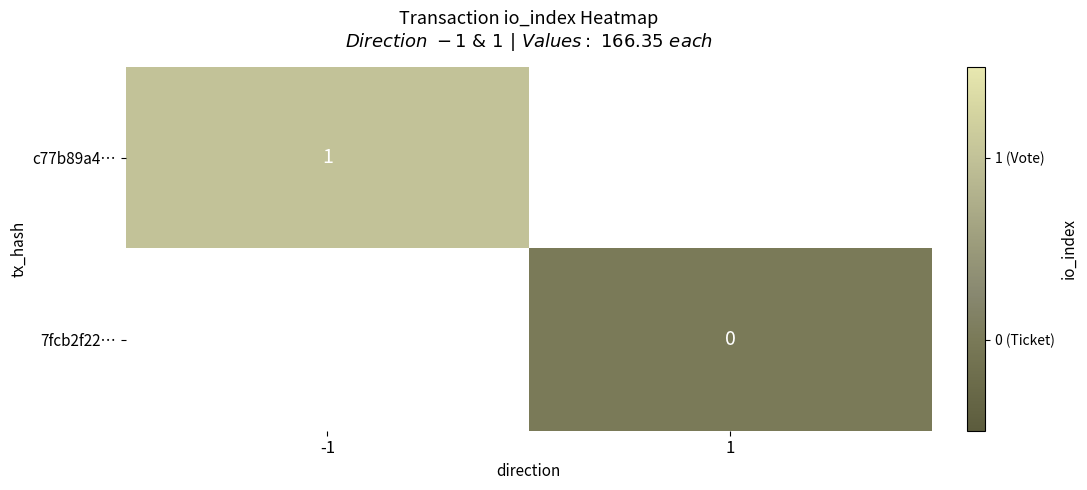

Is it true that c77b89a4… equals 1.3 at -1?

False